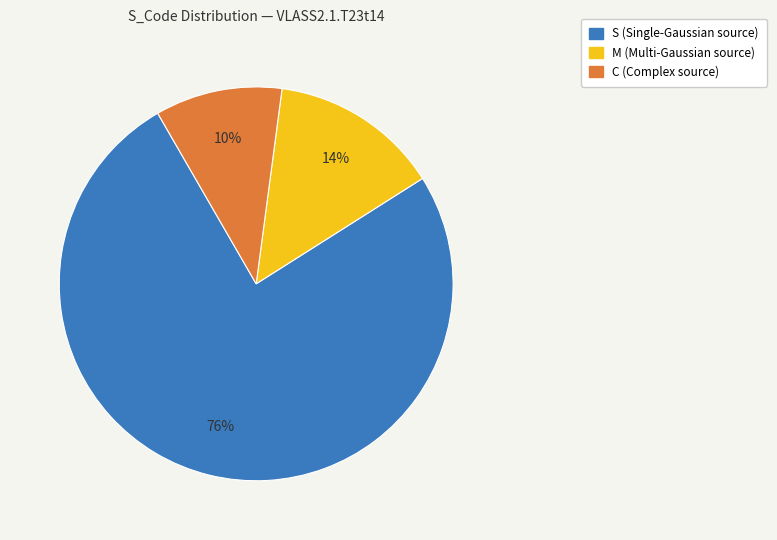

To the nearest percent, what portion does M represent?

14%